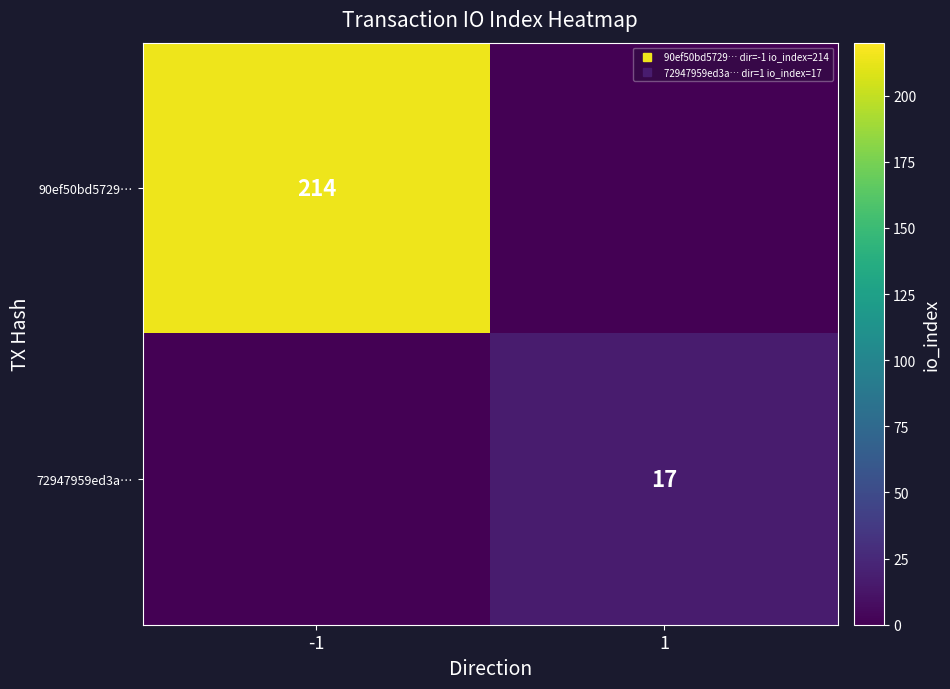

Count the 72947959ed3a… values in the range 0 to 17.

2